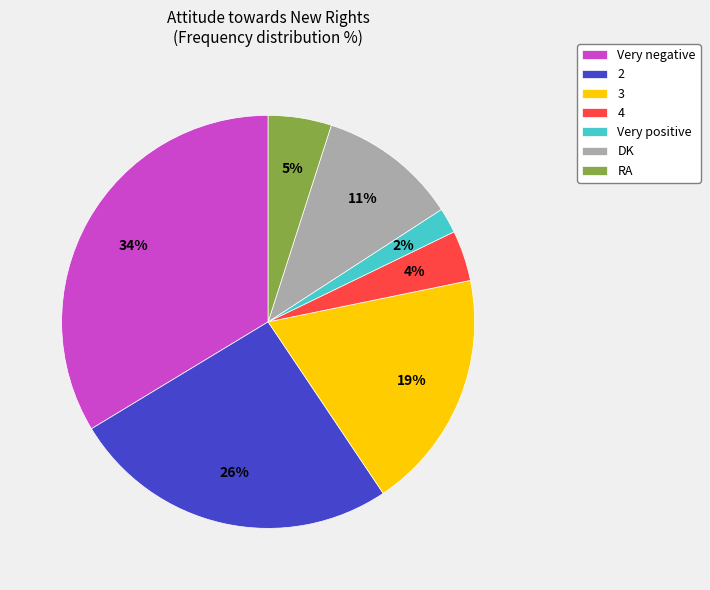

True or false: RA accounts for 5% of the total.

True